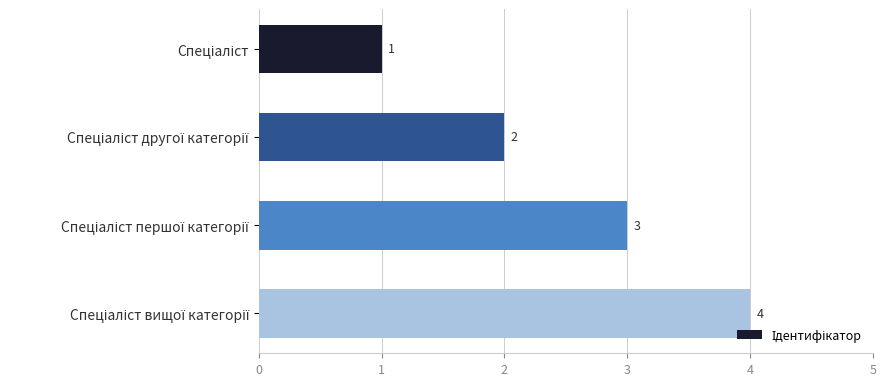

What is the maximum value shown in the chart?

4